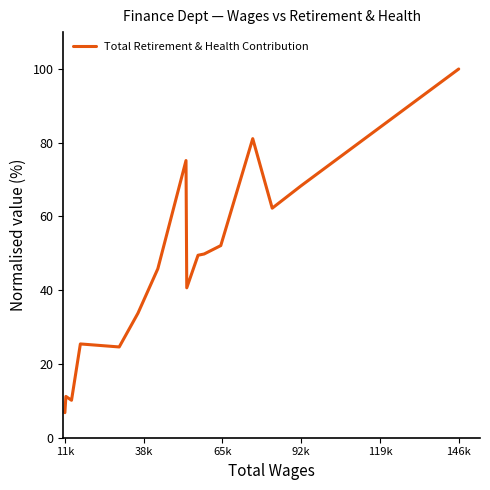

How many distinct data groups are displayed?

1